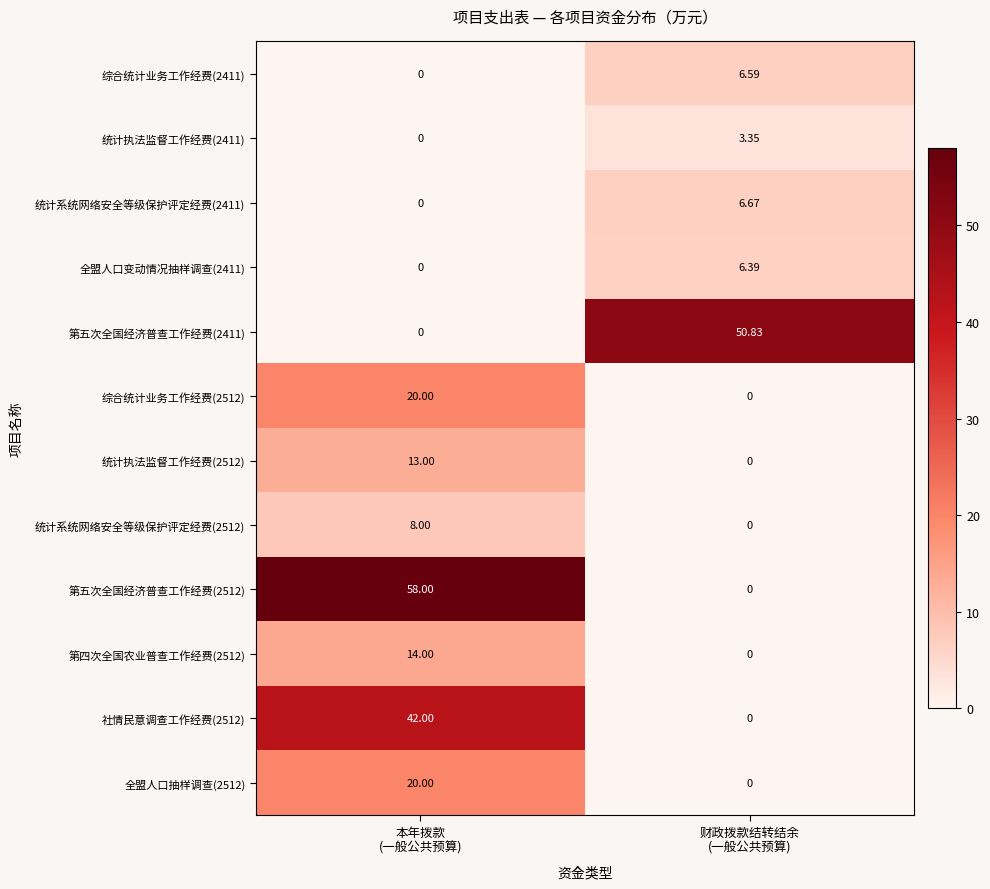

Which series changed the most between 本年拨款
(一般公共预算) and 财政拨款结转结余
(一般公共预算)?

第五次全国经济普查工作经费(2512)